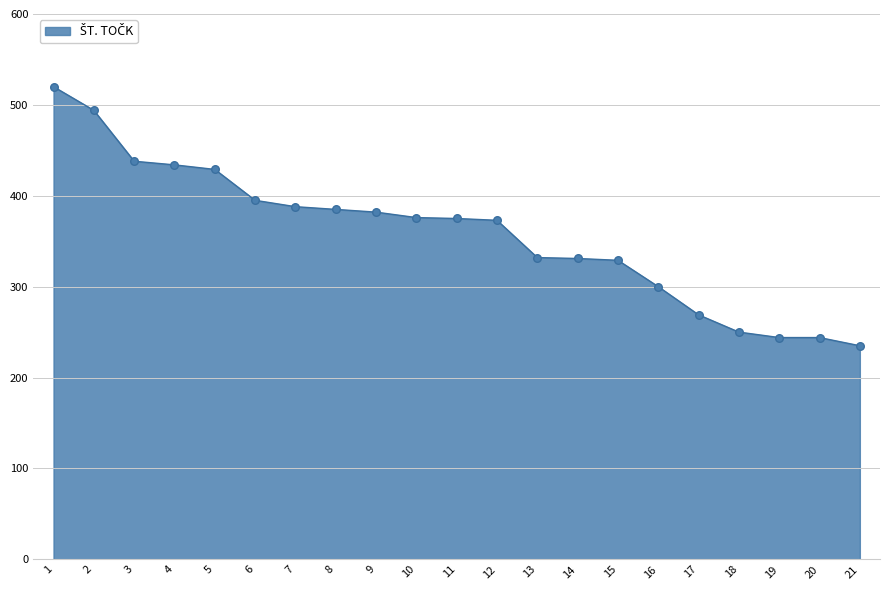

What is the change in value from 2 to 11?

-119